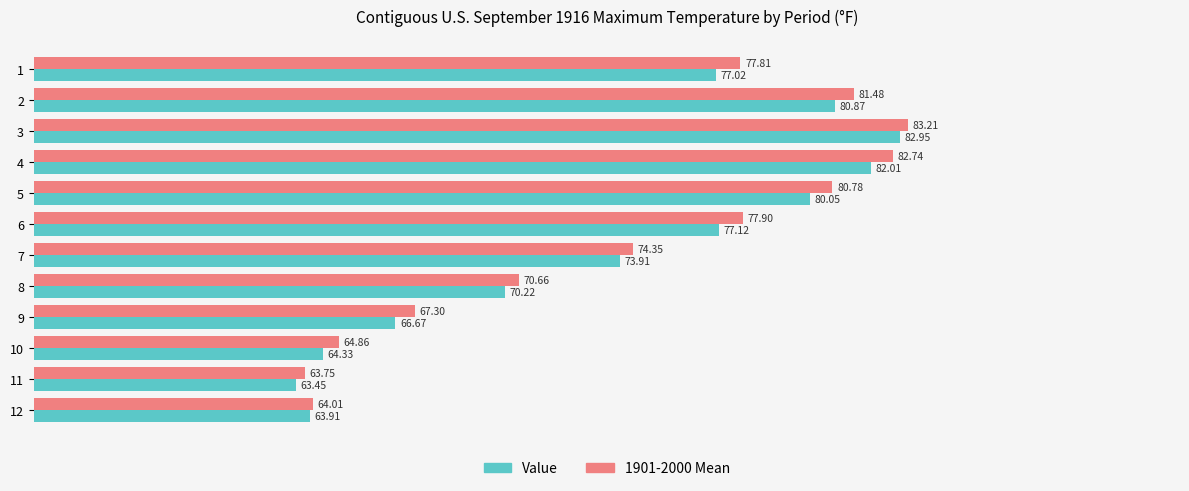

Between 8 and 11, which series saw the biggest shift?

1901-2000 Mean